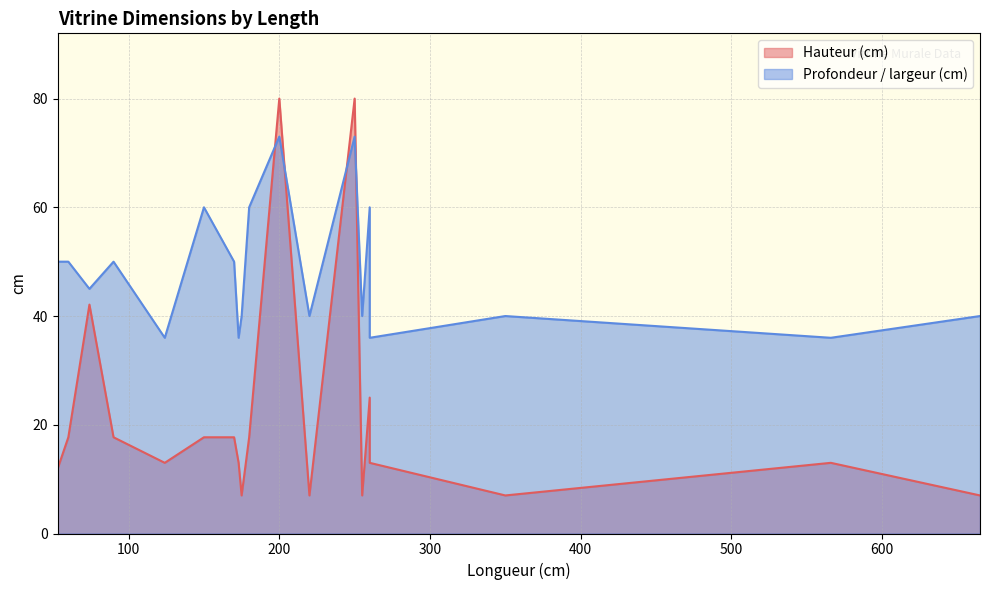

Where is the first local maximum for Hauteur (cm)?

74